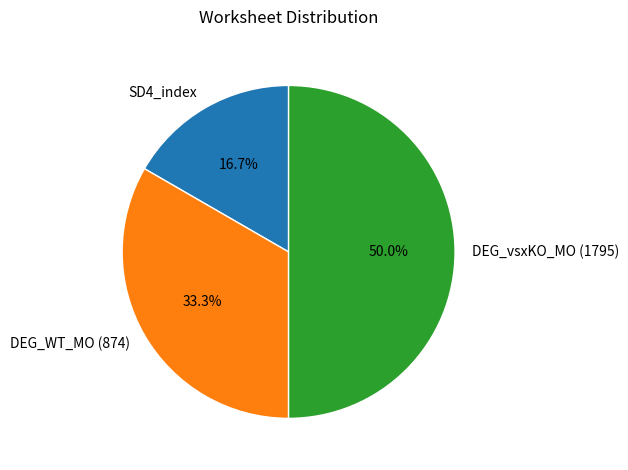

The SD4_index slice represents 17% of the pie. True or false?

True